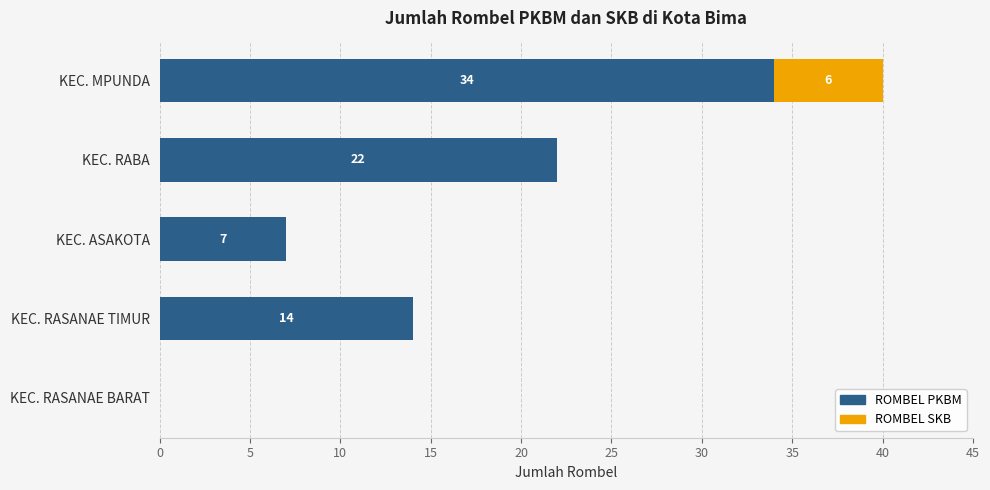

The value of ROMBEL PKBM at KEC. MPUNDA is 57. True or false?

False